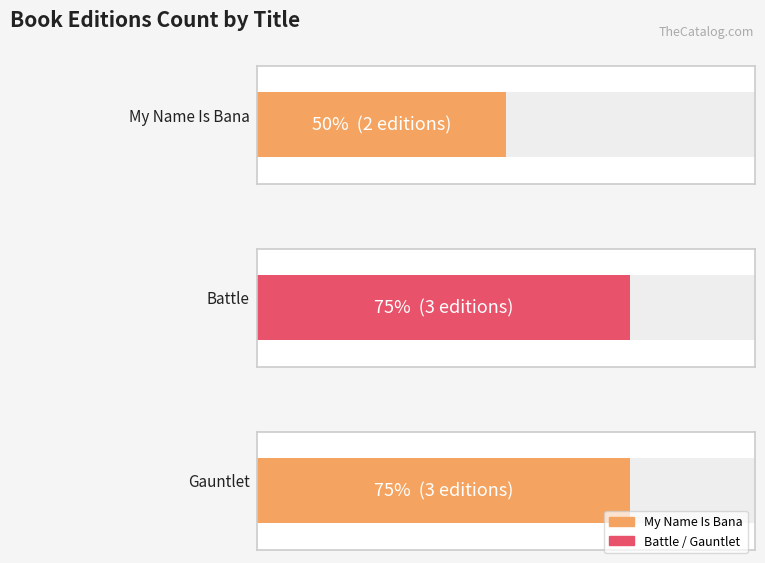

At which category does the chart reach its minimum across all series?

My Name Is Bana